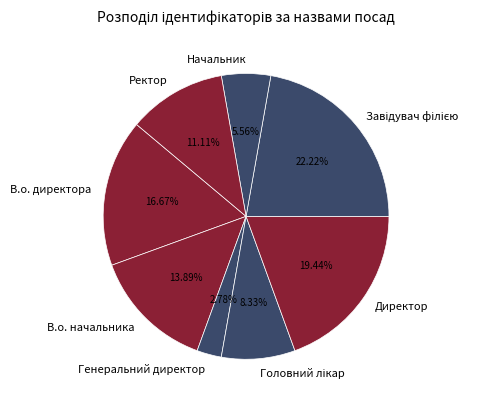

To the nearest percent, what is the difference between the largest and smallest slice percentages?

19%